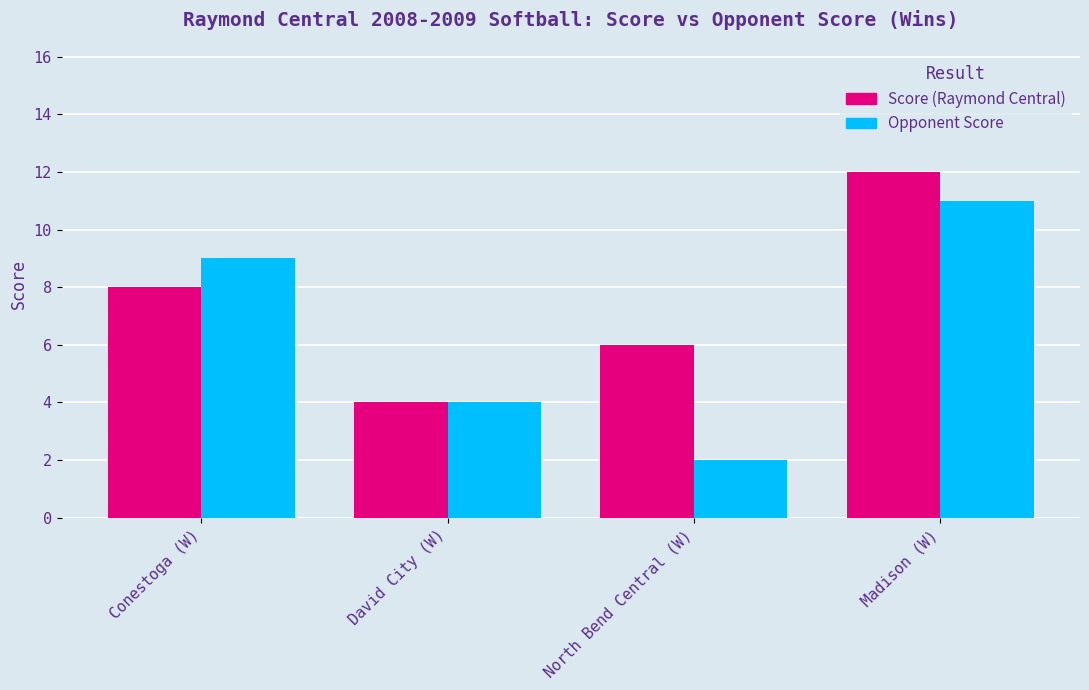

Reading left to right, transcribe all the data shown in this chart.

Score (Raymond Central): 8	4	6	12
Opponent Score: 9	4	2	11